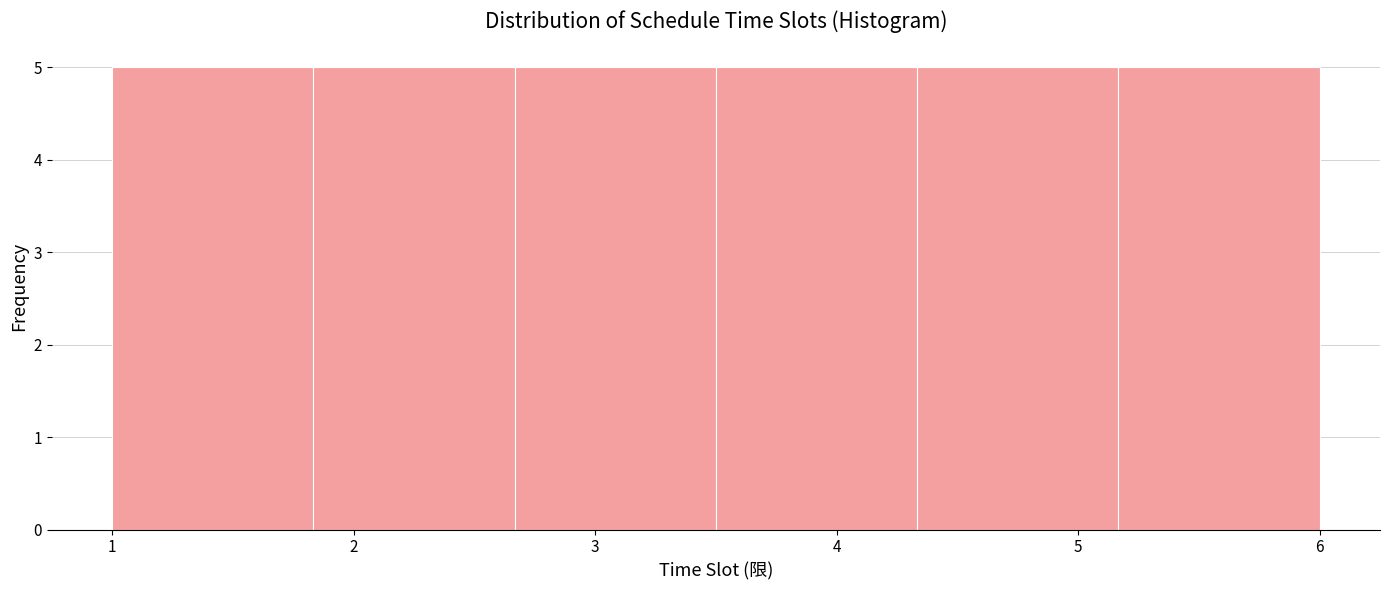

Reading left to right, list every bar in this chart as the range it spans on the x-axis followed by its height. Neither the bar edges nor the heights are printed on the chart, so give them approximately, as read against the axes.

1.0 to 1.8: 5
1.8 to 2.7: 5
2.7 to 3.5: 5
3.5 to 4.3: 5
4.3 to 5.2: 5
5.2 to 6.0: 5